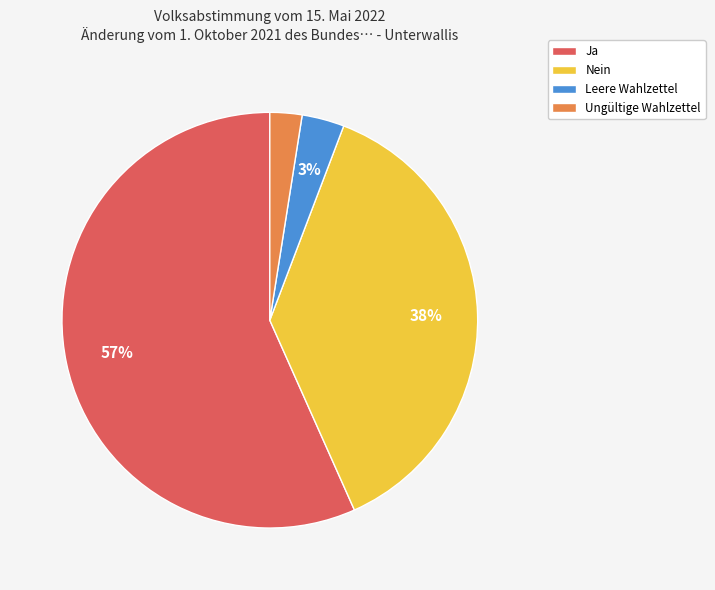

Count the number of slices in the pie.

4